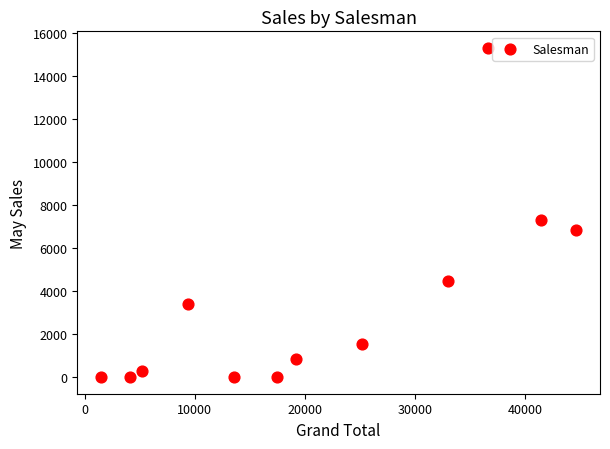

What is the range of X values (max minus min)?

43169